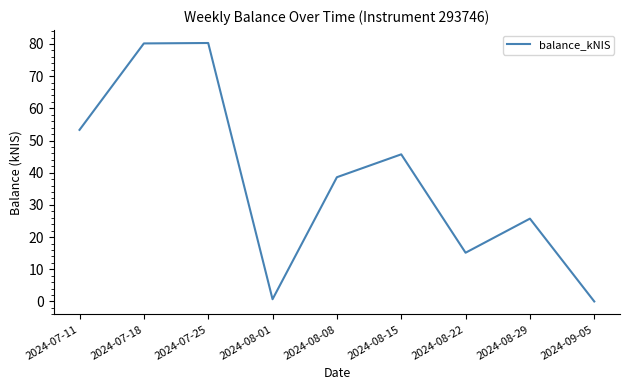

What is the maximum value shown in the chart?

80.3